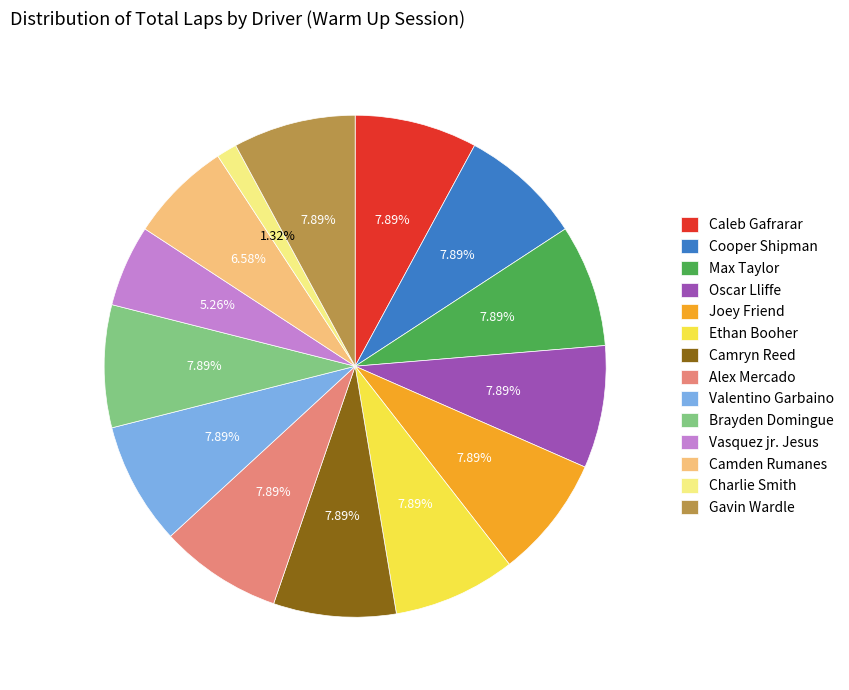

Do Cooper Shipman and Gavin Wardle together represent more than half of the pie?

No